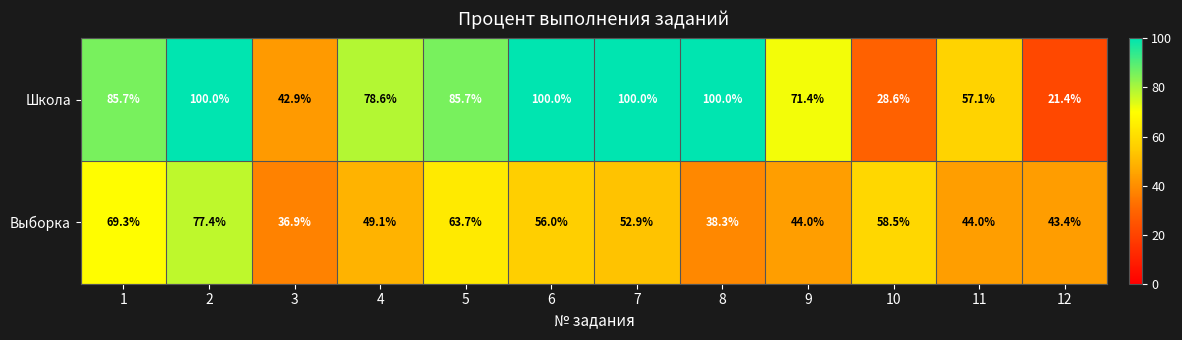

The value of Выборка at 7 is 26.5. True or false?

False